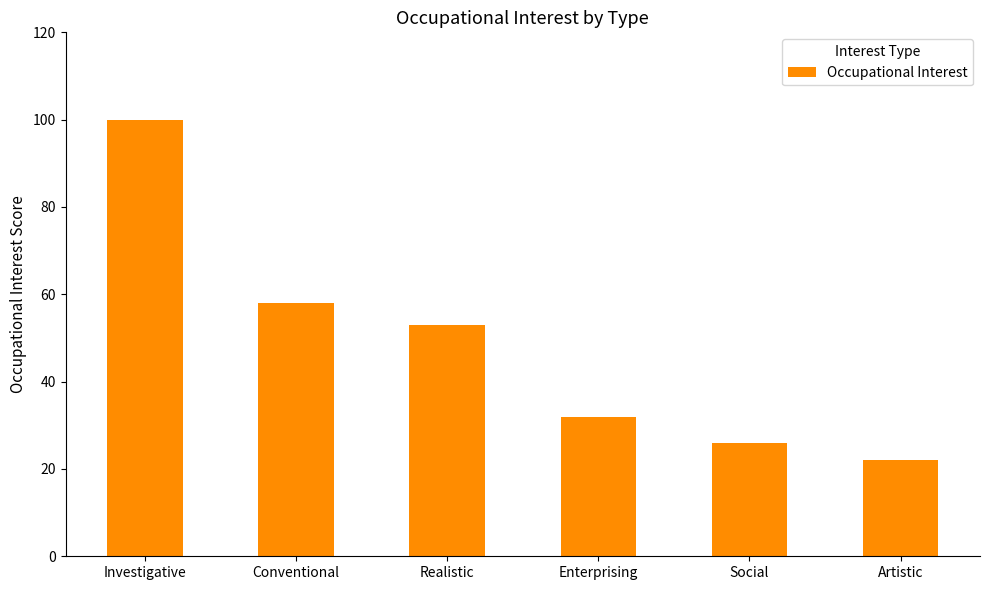

At which category does the chart reach its minimum across all series?

Artistic